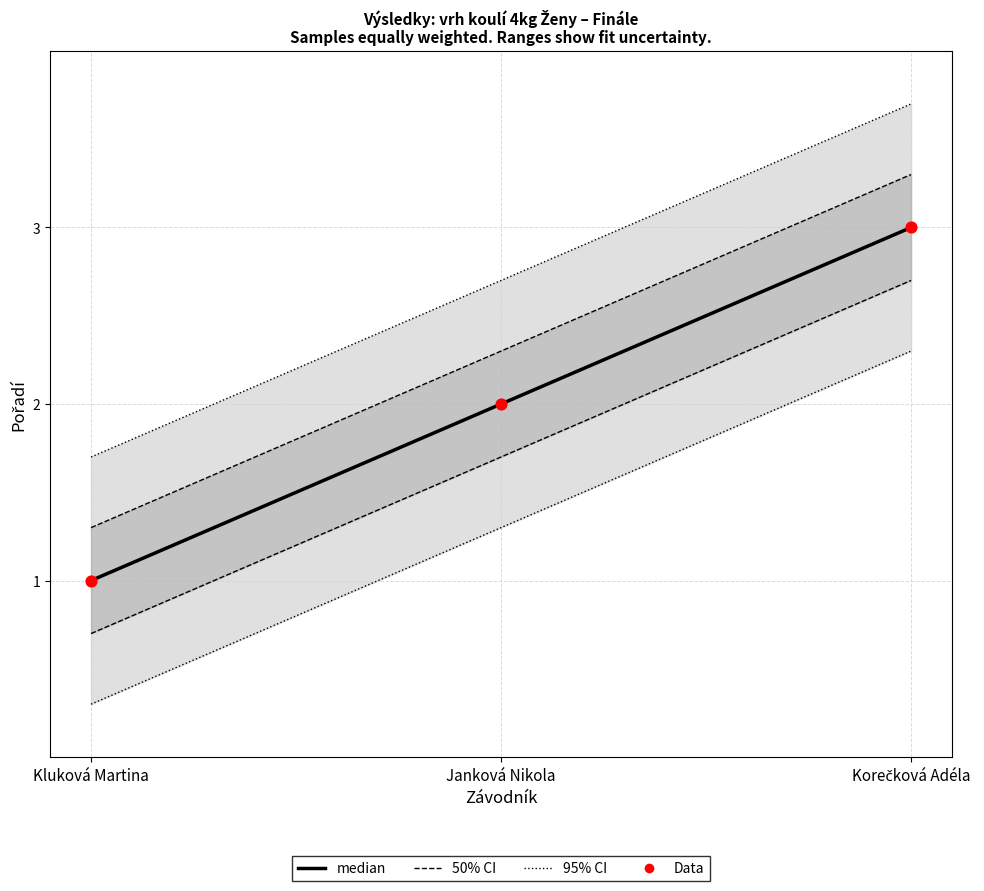

Is the value of median at Korečková Adéla greater than the value of Data at Kluková Martina?

Yes